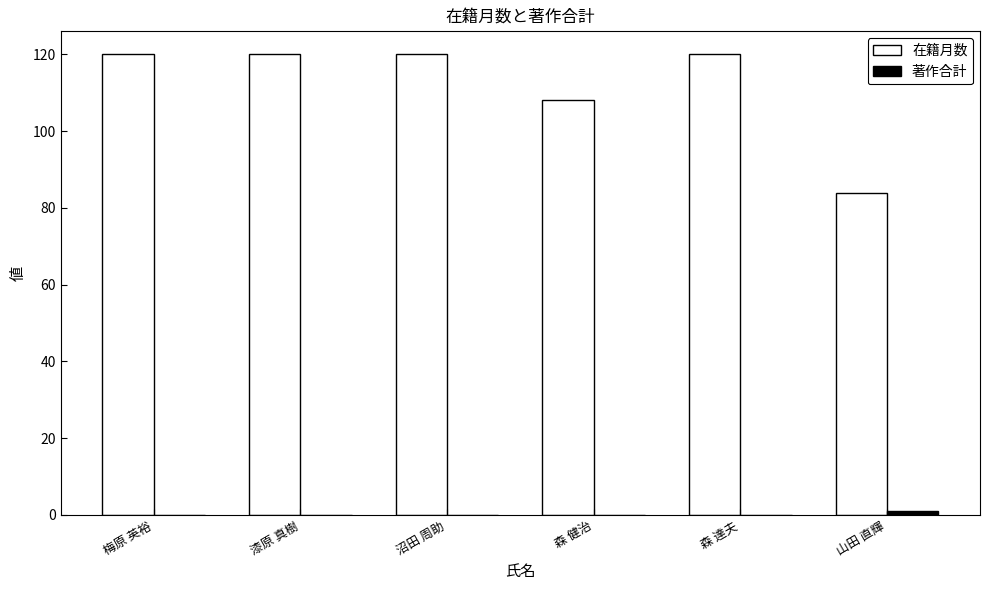

At which label is 在籍月数 closest to 102?

森 健治